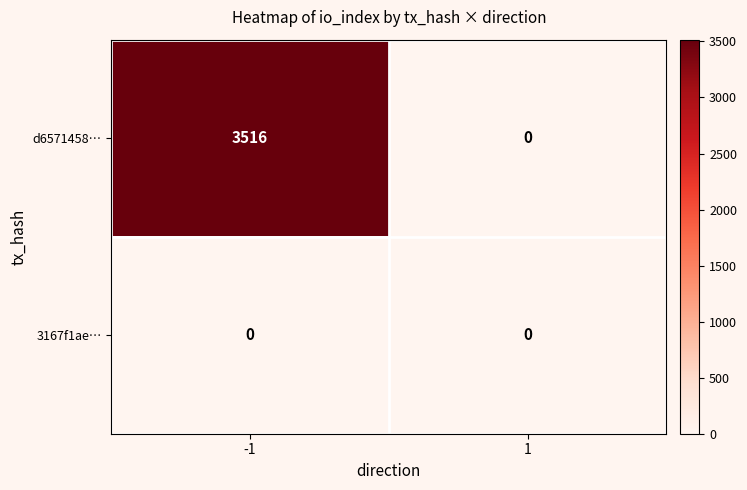

How many positive values does the d6571458… series have?

1